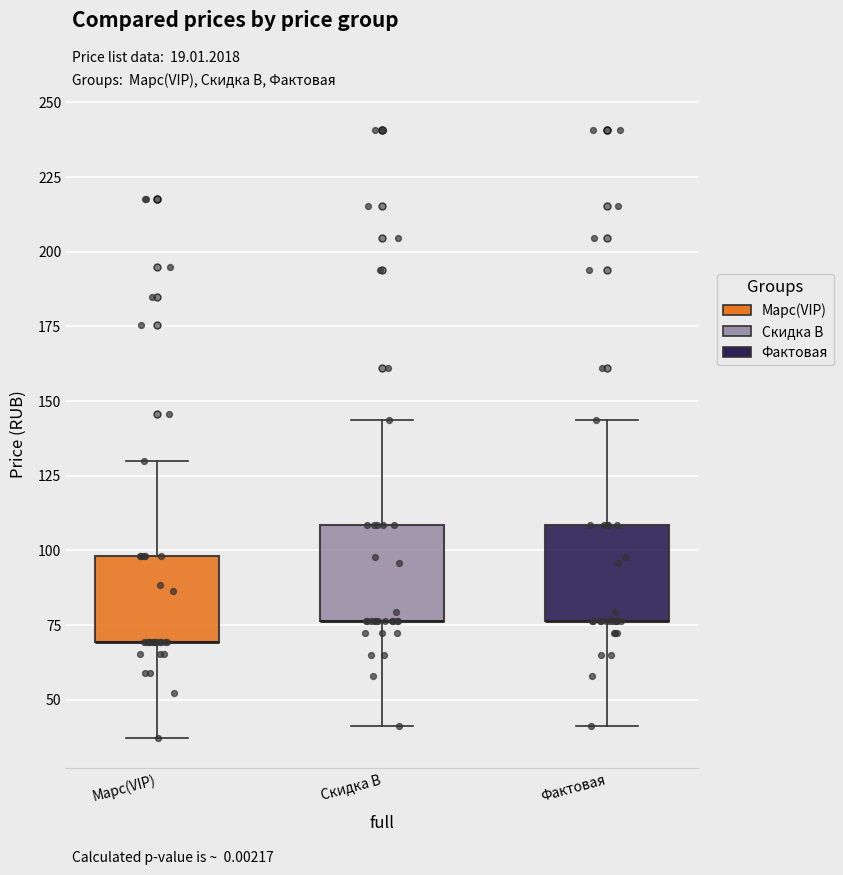

Reading left to right, transcribe this box plot: for each box, give where its median line is, the range the box spans, and where its two whiskers end, as read against the y-axis. The values are not printed on the chart, so give them approximately, as read against the axis.

Марс(VIP): median 70 (drawn on the box's lower edge), box 70 to 100, whiskers 35 to 130
Скидка В: median 75 (drawn on the box's lower edge), box 75 to 110, whiskers 40 to 145
Фактовая: median 75 (drawn on the box's lower edge), box 75 to 110, whiskers 40 to 145